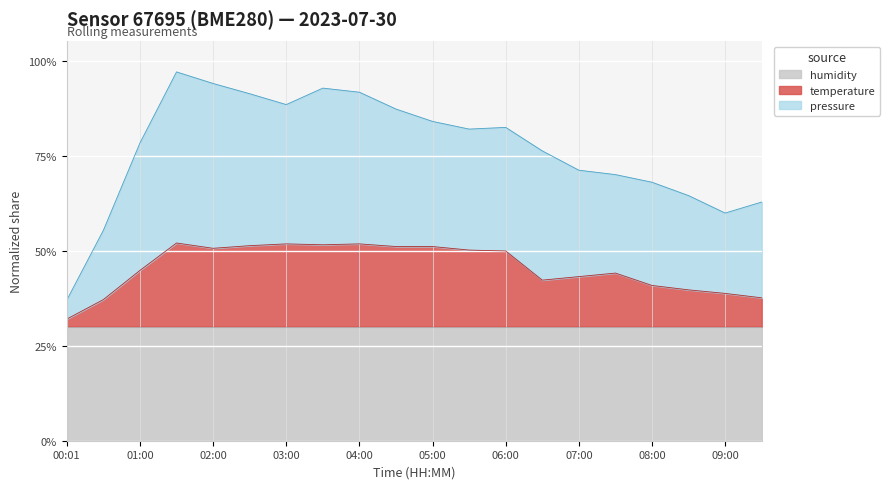

At which category does pressure reach its first local valley?

03:00